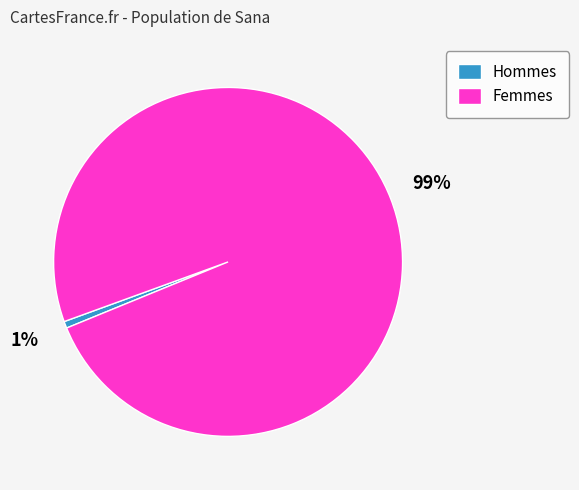

What is the smallest slice in the pie chart?

Hommes